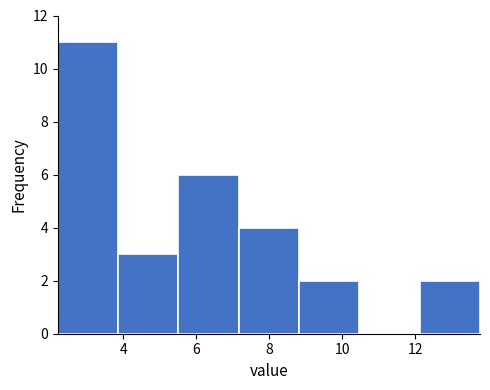

What is the height of the bar covering 2.2 to 3.8 on the x-axis? Neither the bar edges nor the heights are printed on the chart, so give them approximately, as read against the axes.

11